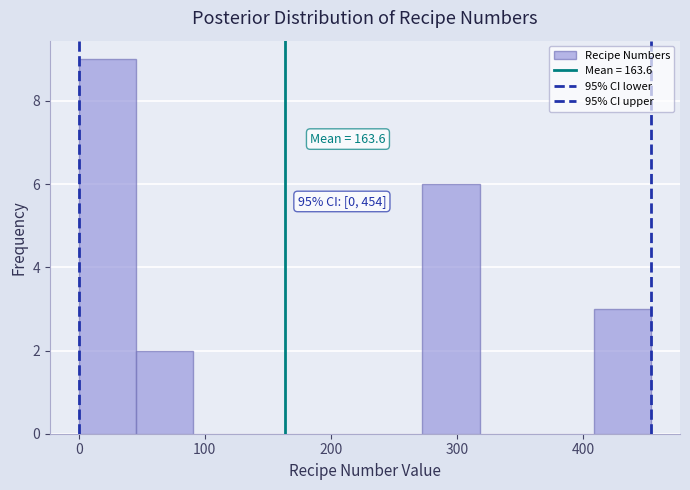

Over which range of the x-axis is the bar tallest?

0 to 50